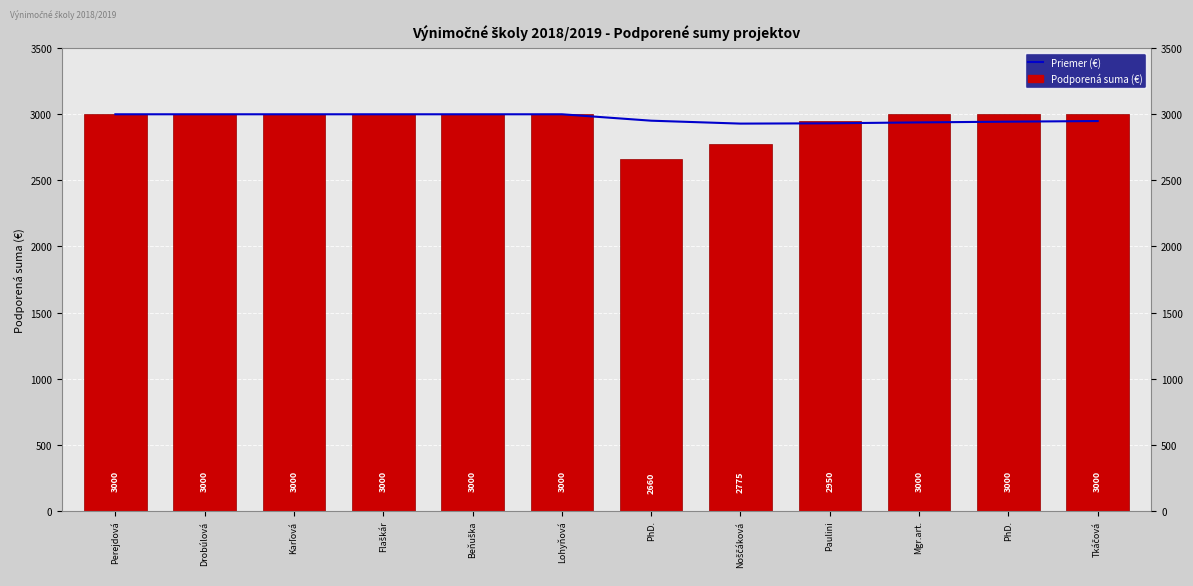

What is the difference between the second highest and minimum values in the Podporená suma (€) series?

340.0